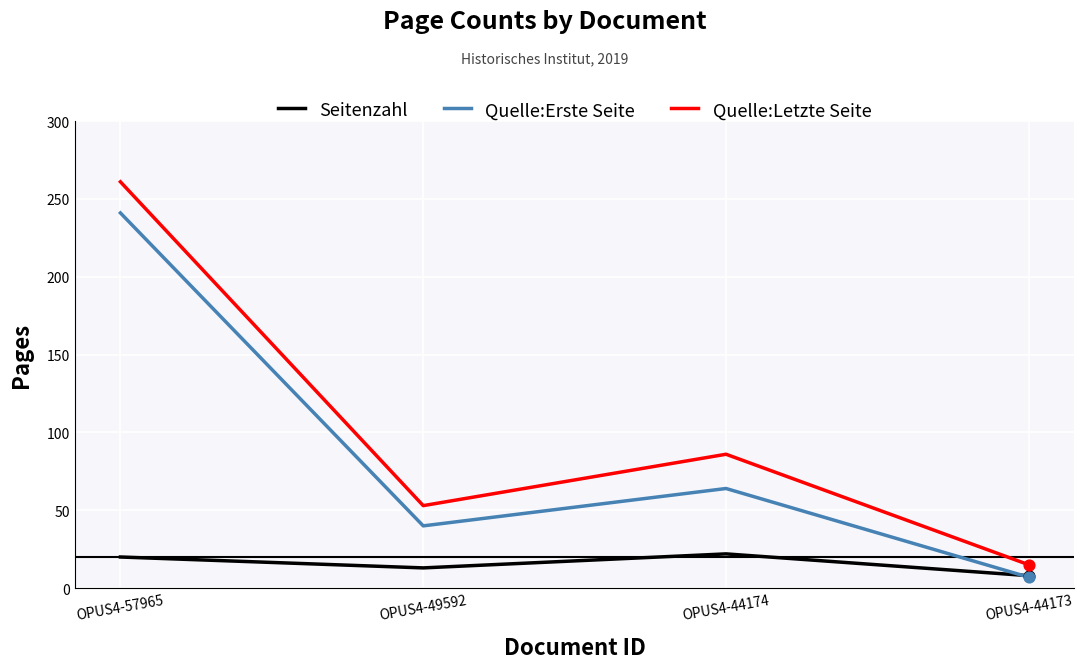

At how many categories does at least one series exceed 48?

3